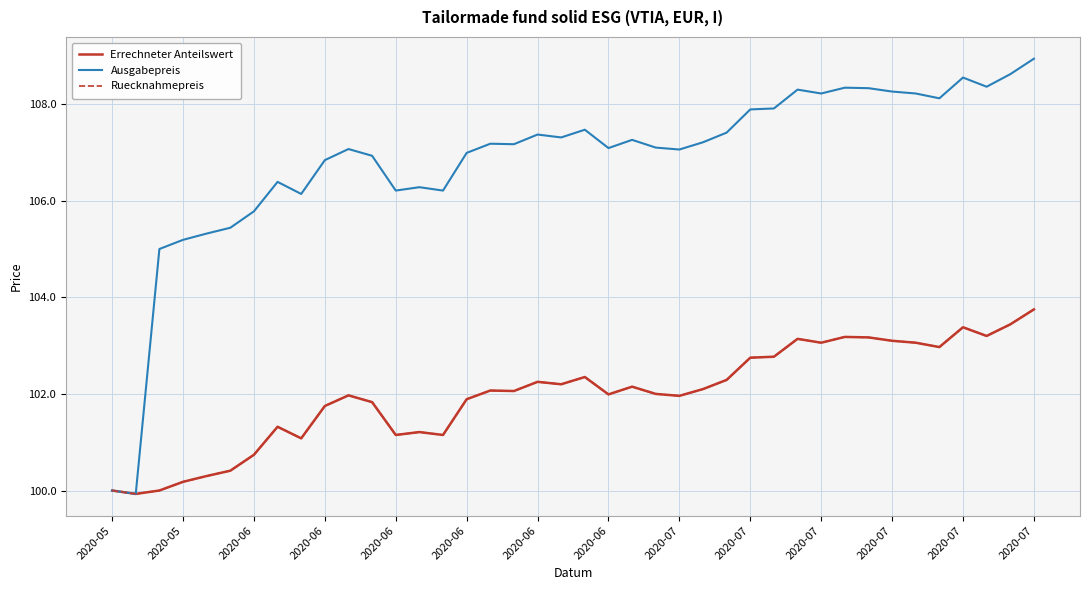

Which series has the widest spread of values?

Ausgabepreis